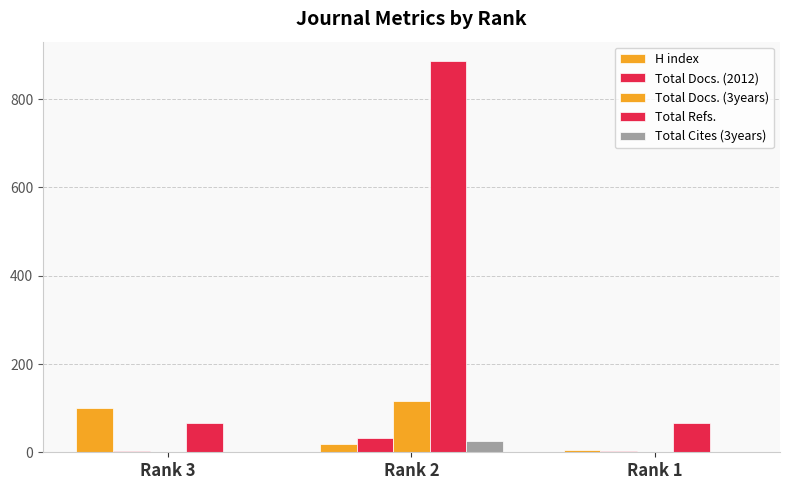

How many data points does each series have?

3